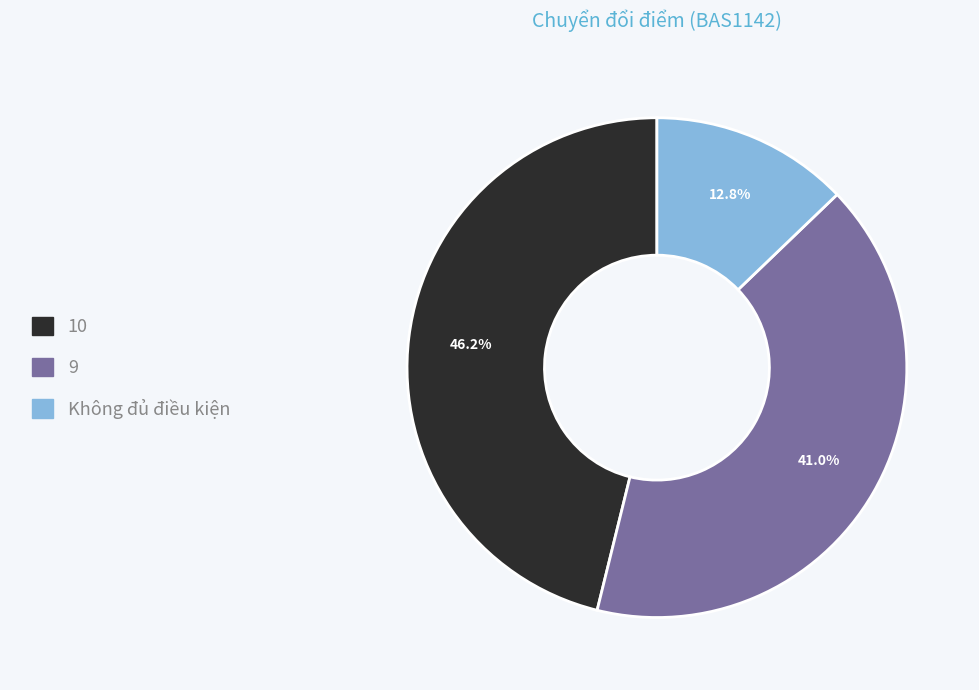

Combined, what portion of the pie is Không đủ điều kiện and 9?

53.8%